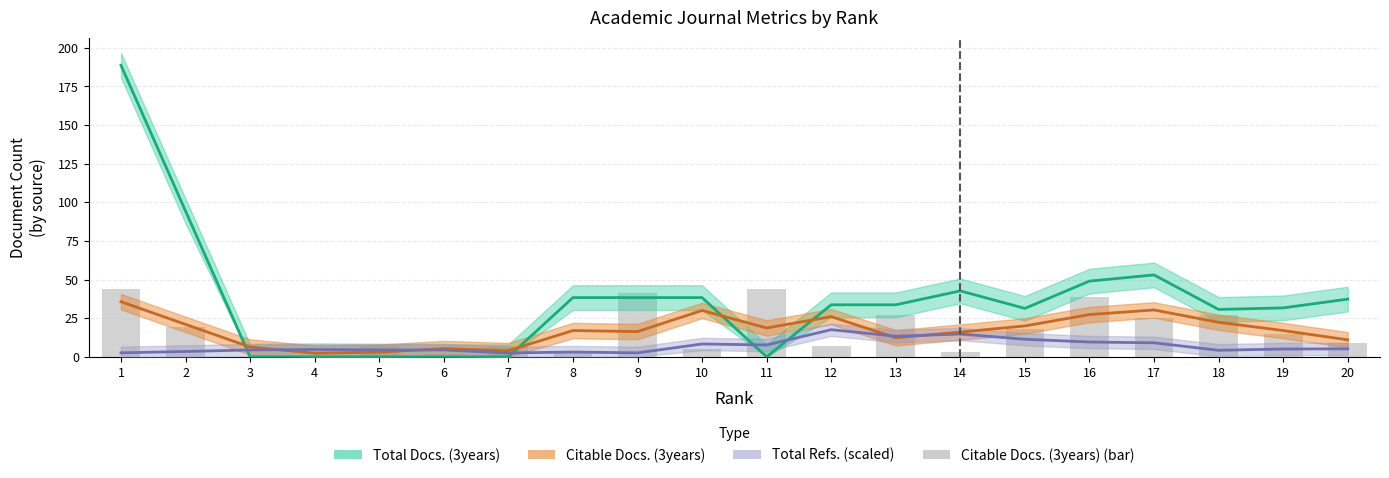

Which label corresponds to the smallest value in the chart?

3